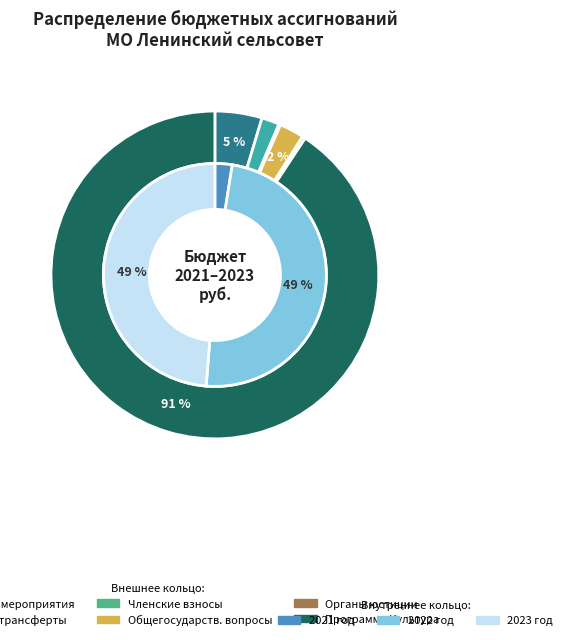

How many segments does this pie chart have?

7